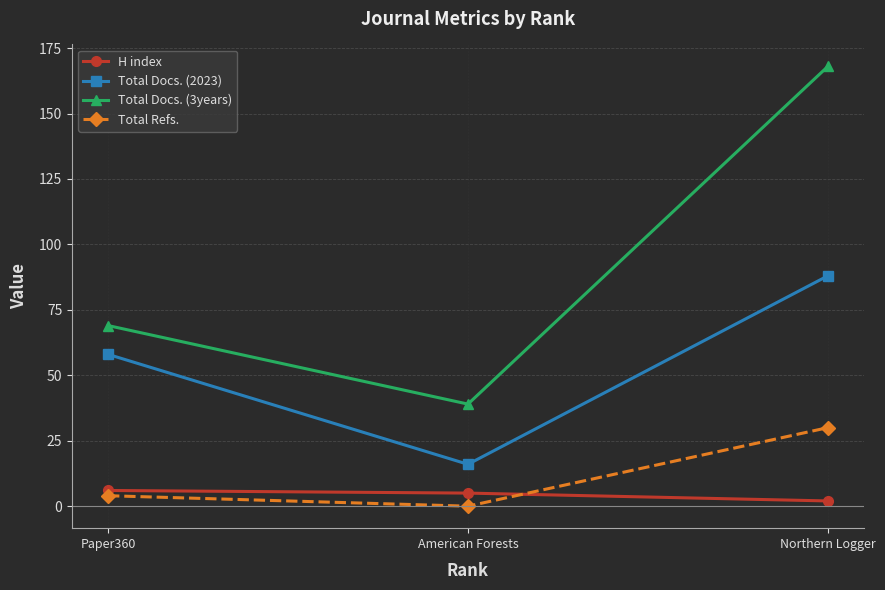

Is it true that Total Refs. equals 8 at Northern Logger?

False